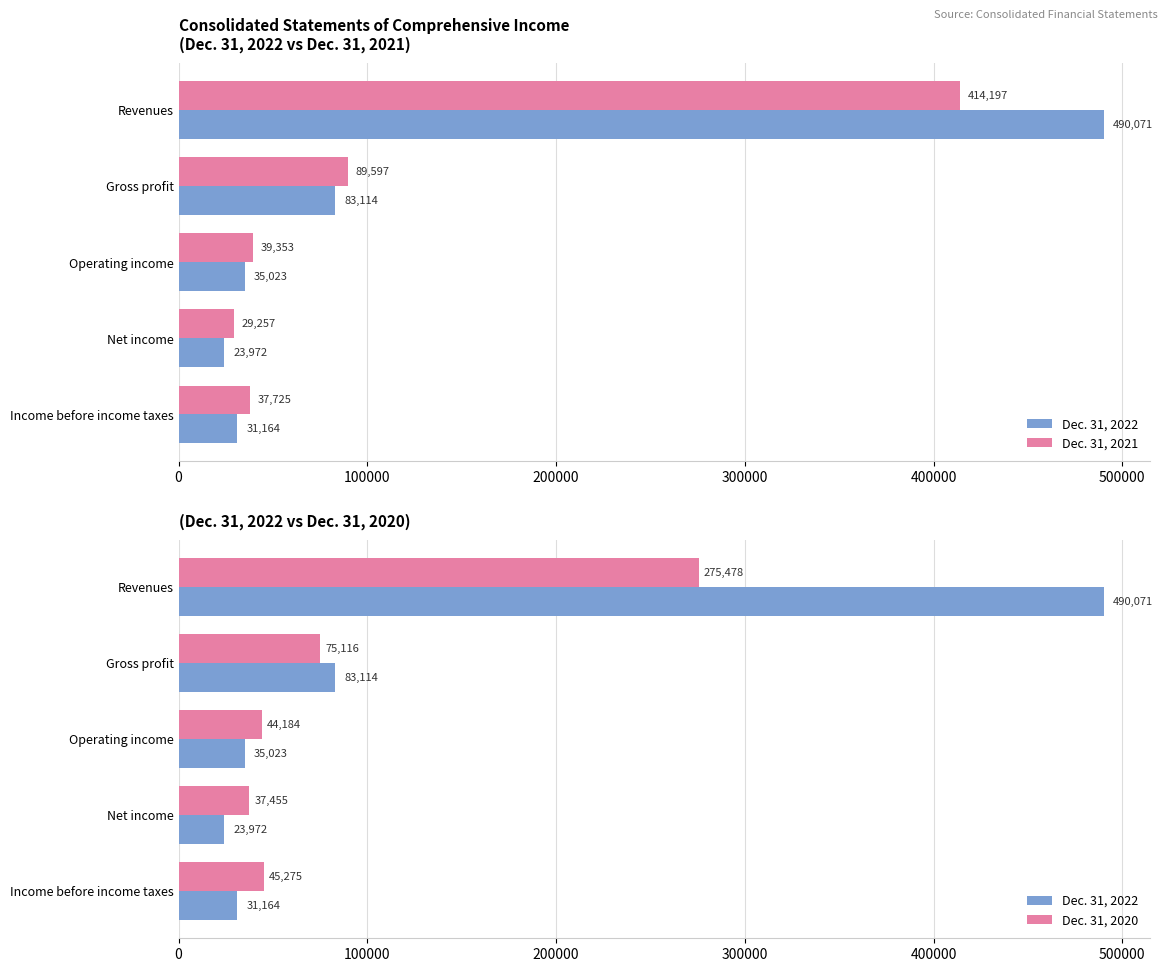

List the series in order of their overall mean, lowest first.

Dec. 31, 2020, Dec. 31, 2021, Dec. 31, 2022